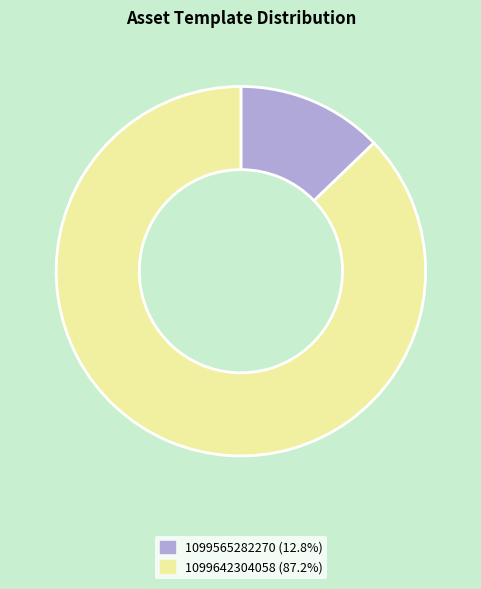

Between 1099565282270 and 1099642304058, which is larger?

1099642304058